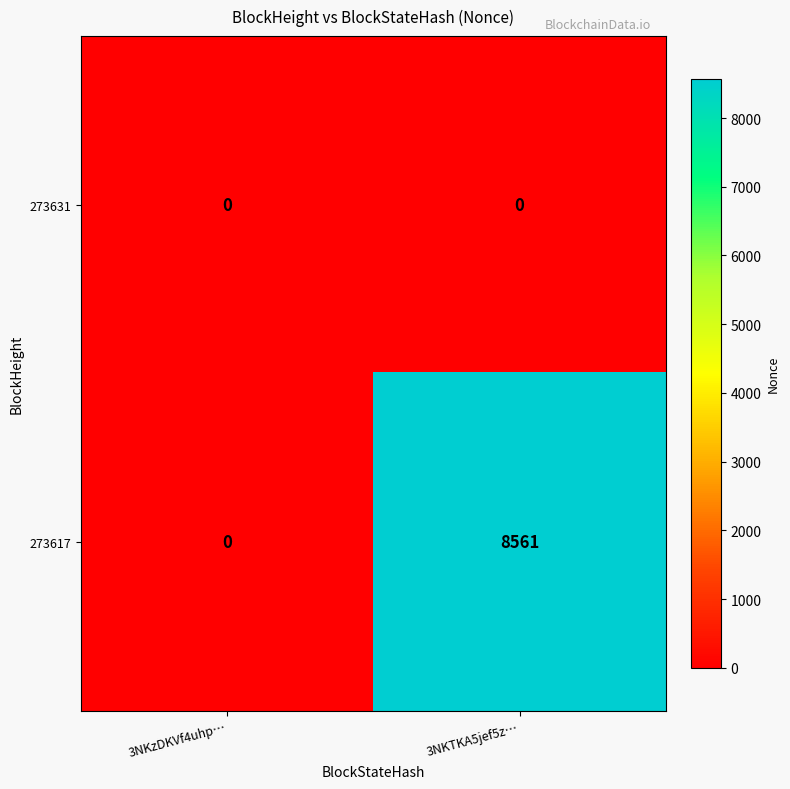

At 3NKTKA5jef5z…, list the series in order from smallest to largest.

273631, 273617